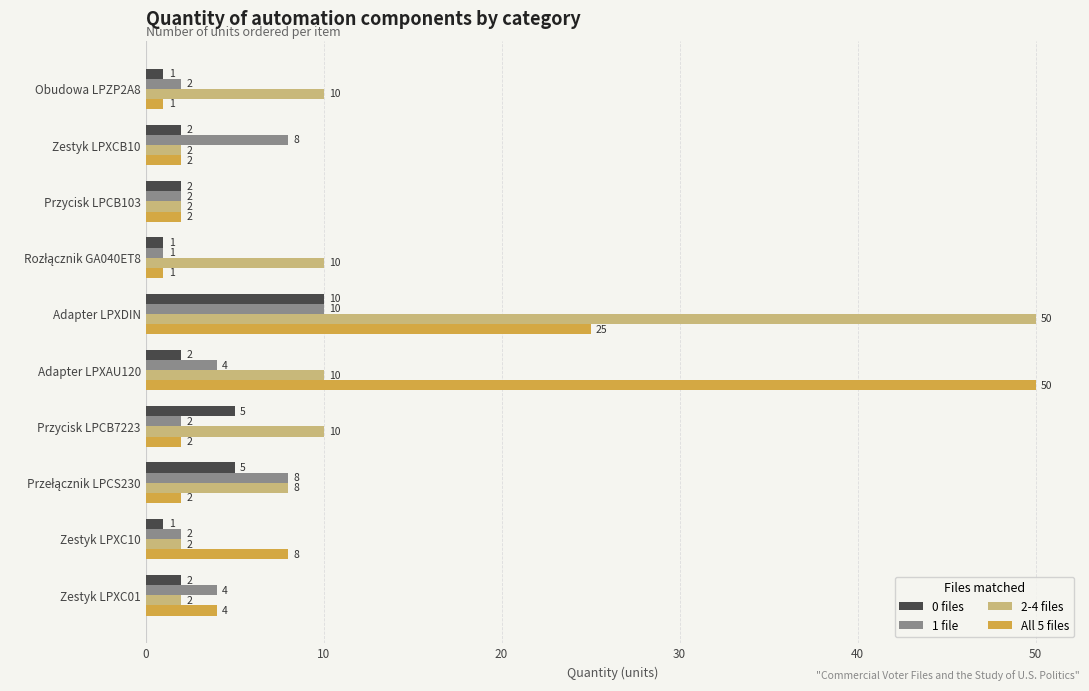

What are all the series names shown in the legend?

0 files, 1 file, 2-4 files, All 5 files